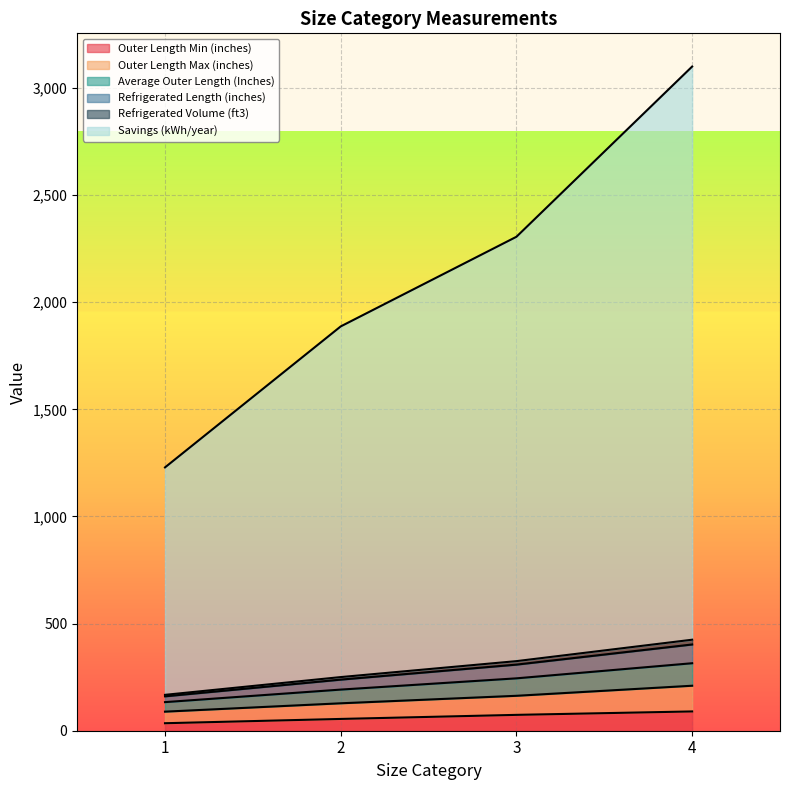

True or false: Refrigerated Length (inches) and Outer Length Min (inches) cross at least once.

False